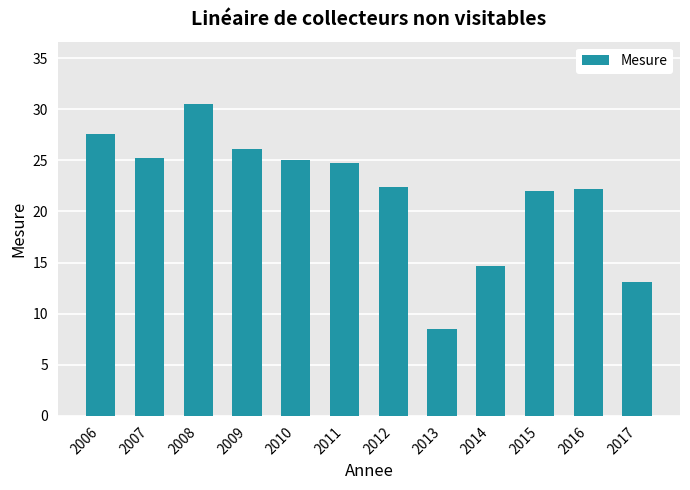

What is the difference between the second highest and minimum values?

19.1